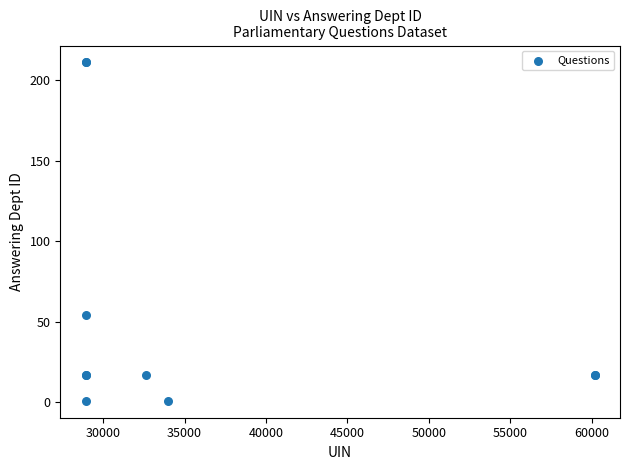

What Y value in the scatter plot is closest to 106?

54